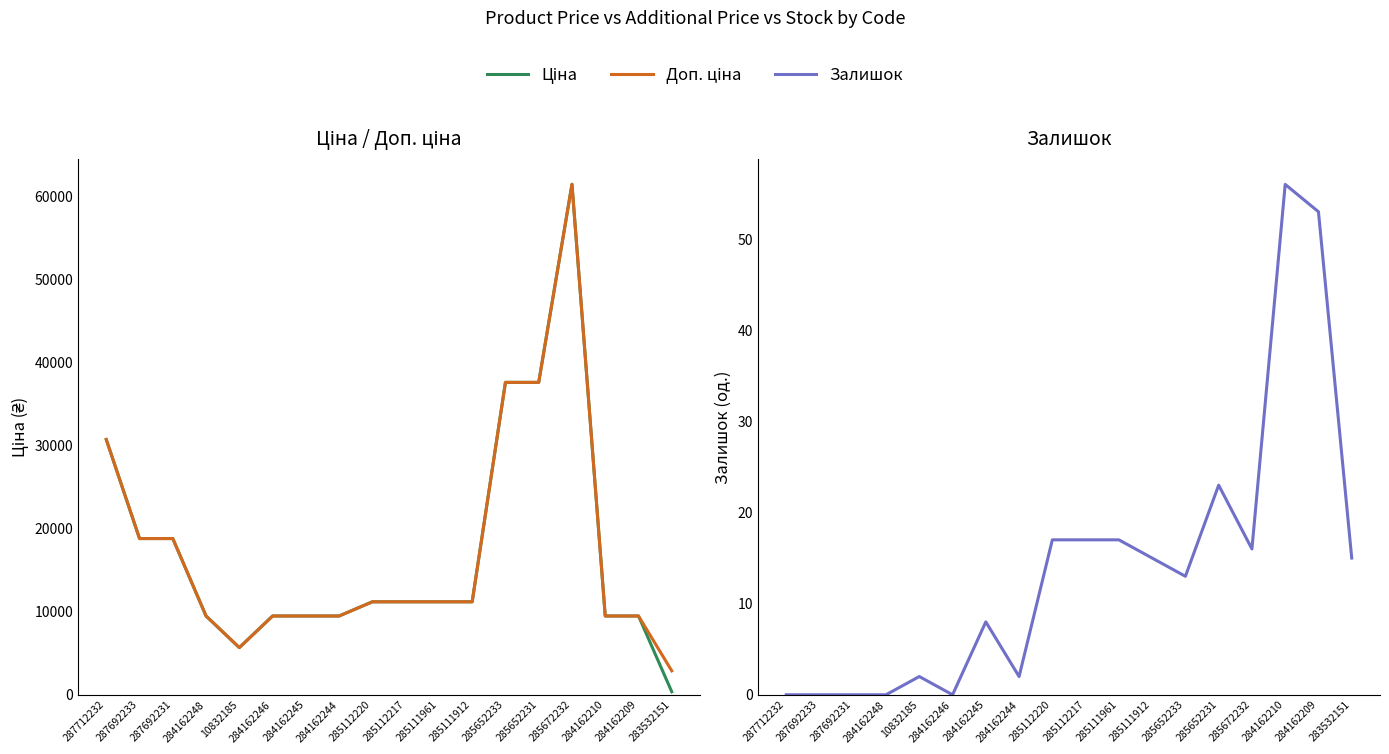

True or false: Ціна has more than 0 points higher than both neighbors.

True